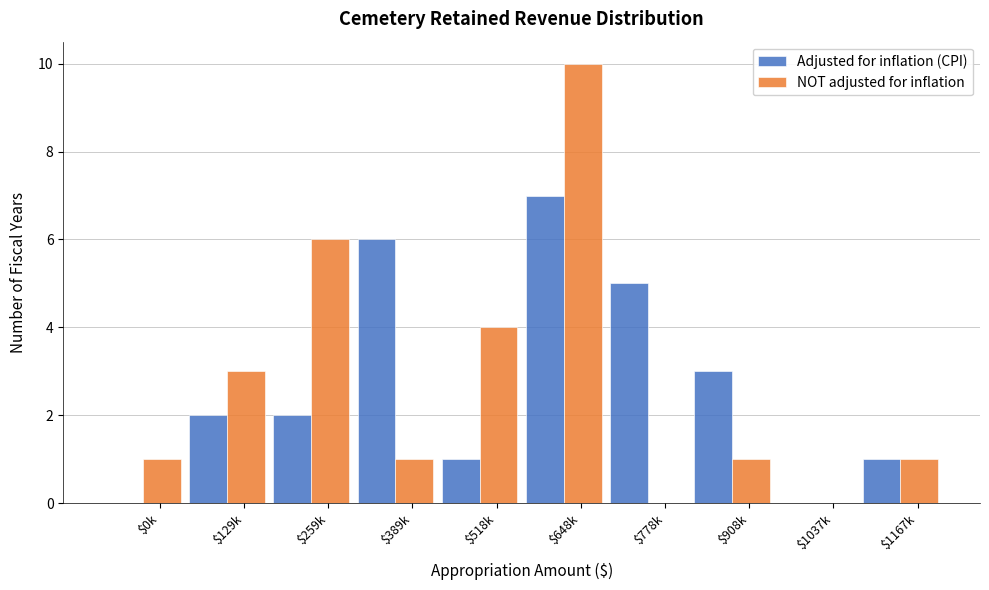

What is the sum of all NOT adjusted for inflation values?

27